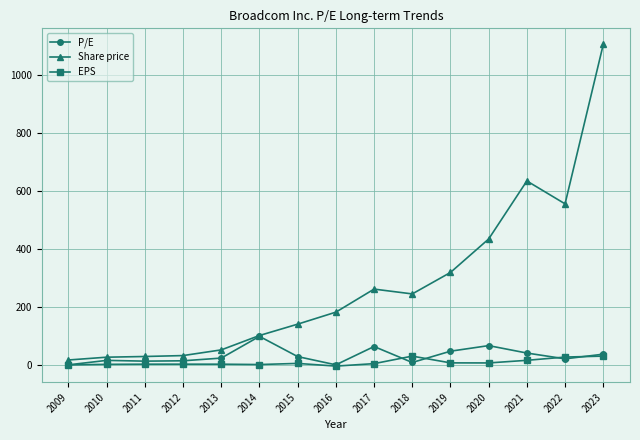

What is the difference between the maximum and second lowest values in the EPS series?

30.3